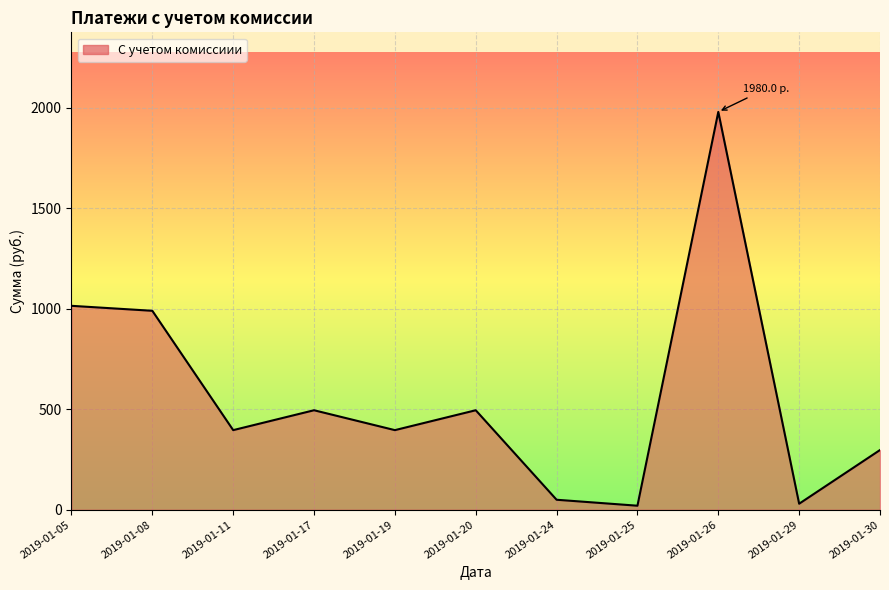

The value at 2019-01-30 is 202.2. True or false?

False